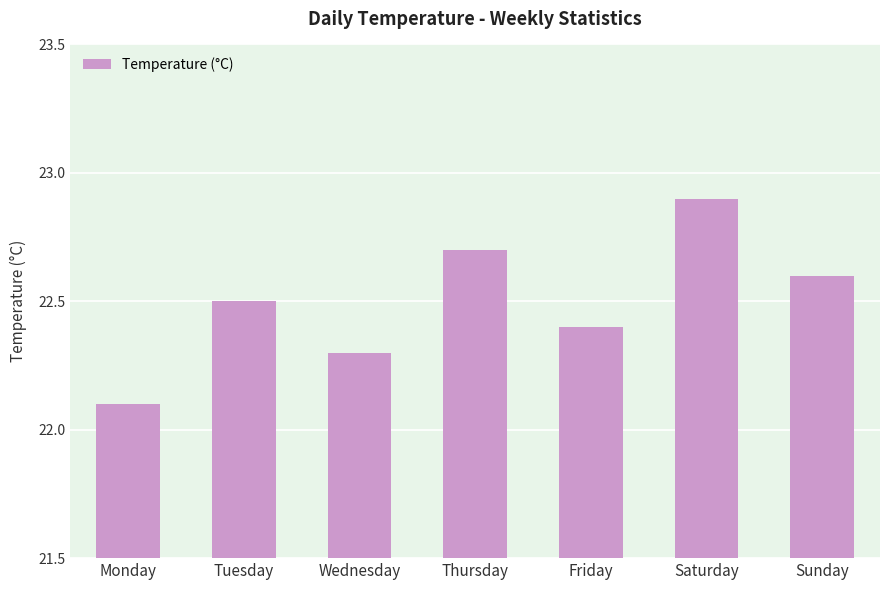

How many bars are there in total?

7